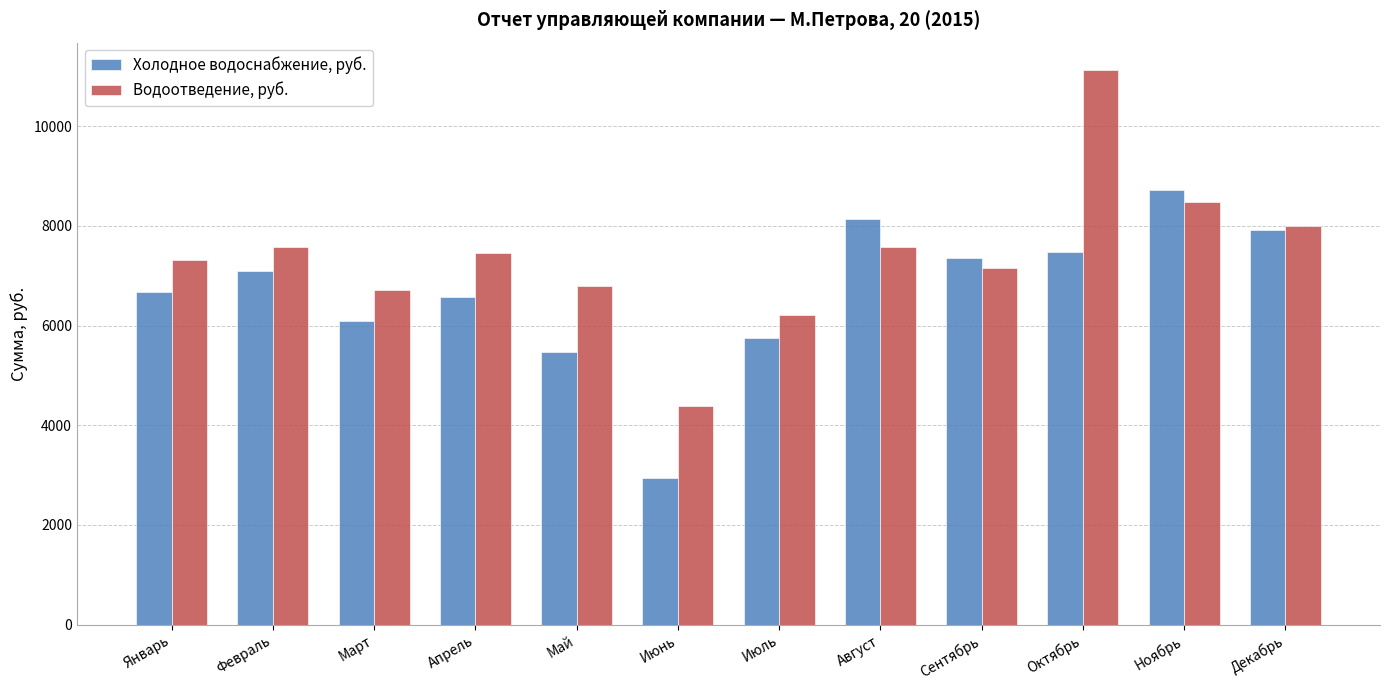

How many values in the Холодное водоснабжение, руб. series are below 7102?

6